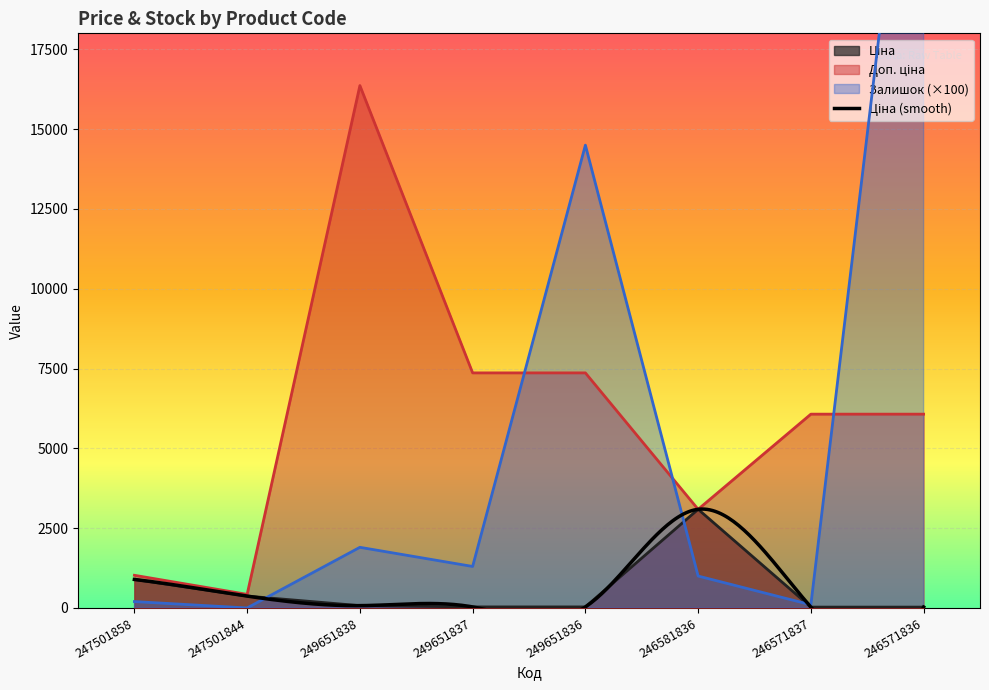

Rank the series by their maximum value, from lowest to highest.

Ціна, Доп. ціна, Залишок